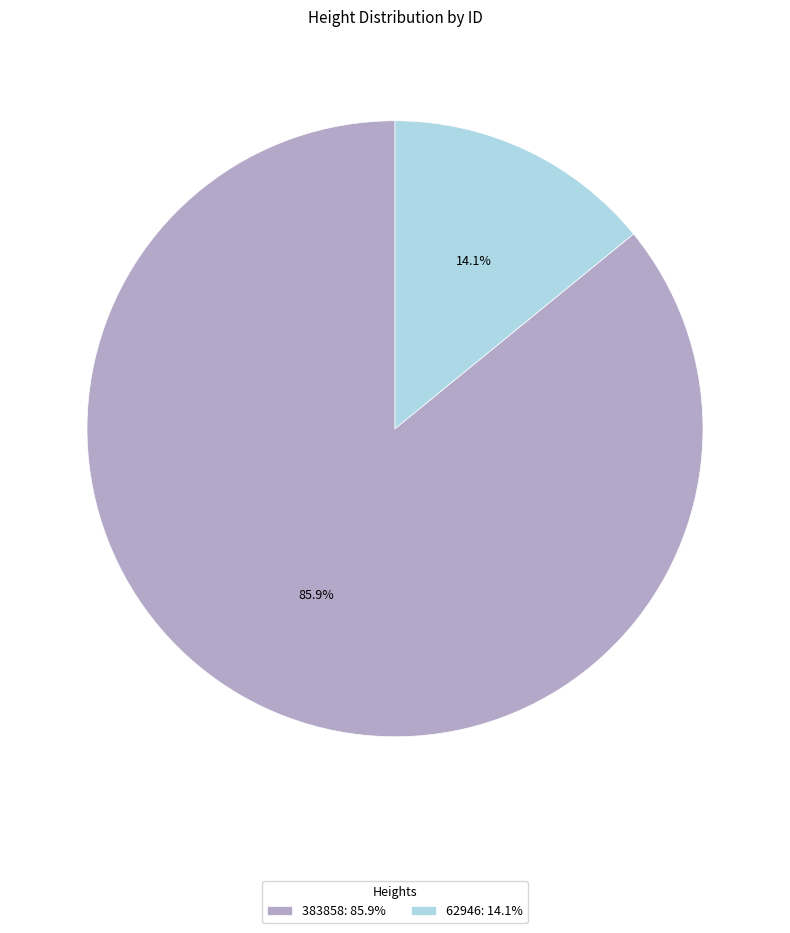

To the nearest percent, what is the combined percentage of 62946 and 383858?

100%